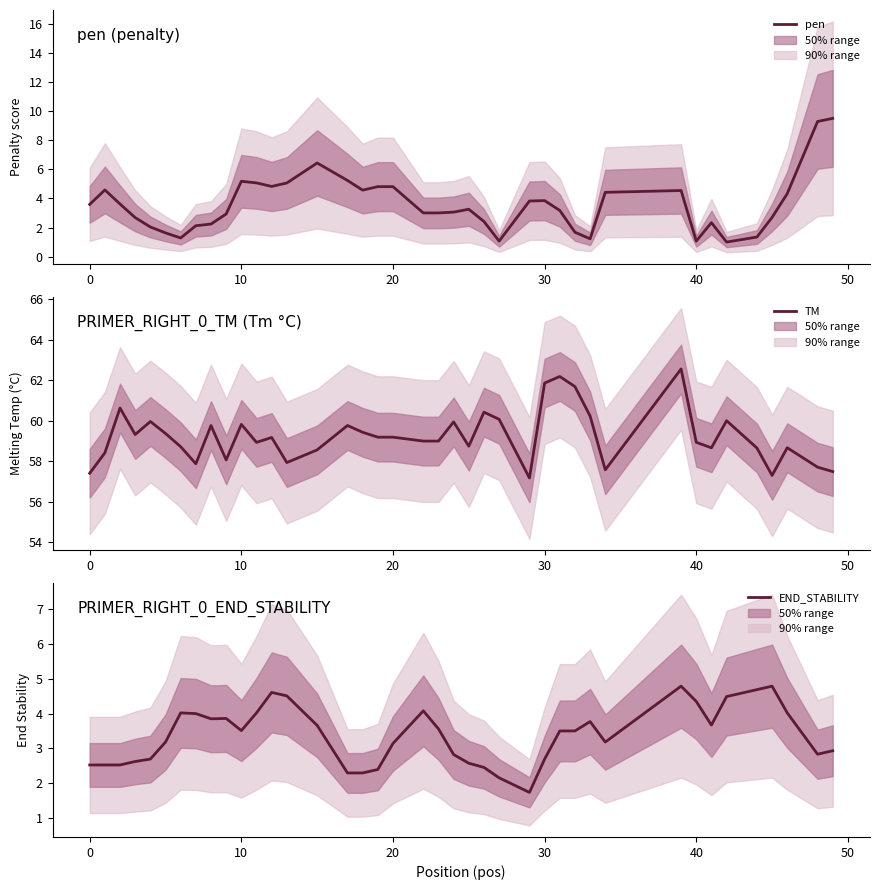

What is the difference between the second highest and minimum values in the PRIMER_RIGHT_0_TM (Tm °C) series?

5.0